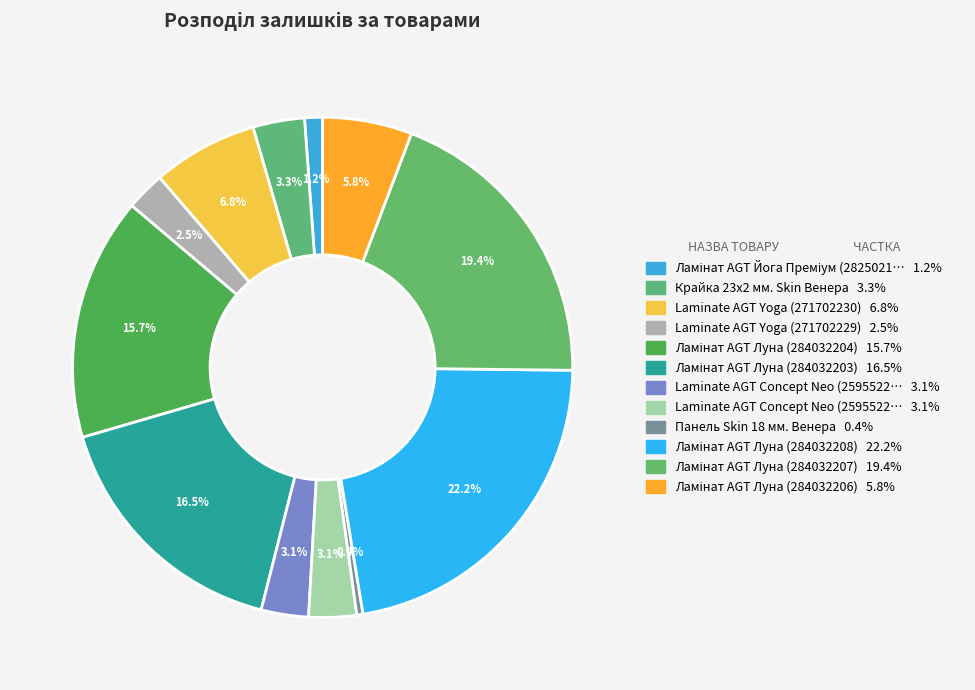

How many segments does this pie chart have?

12